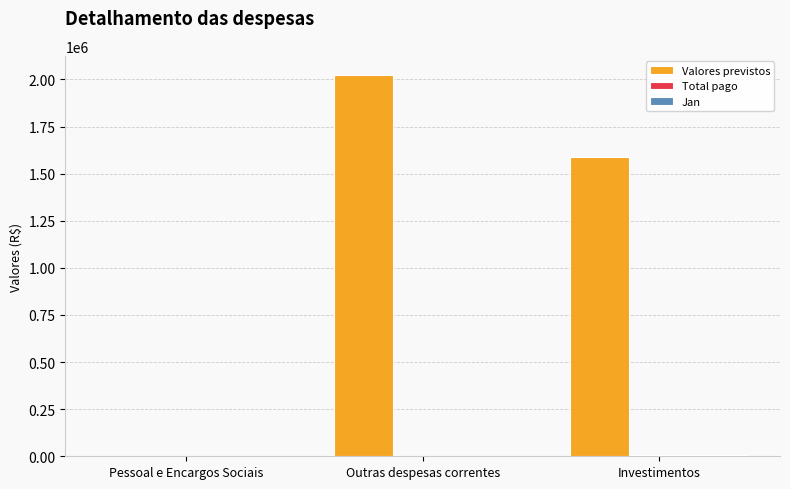

Between Pessoal e Encargos Sociais and Outras despesas correntes, which series saw the biggest shift?

Valores previstos